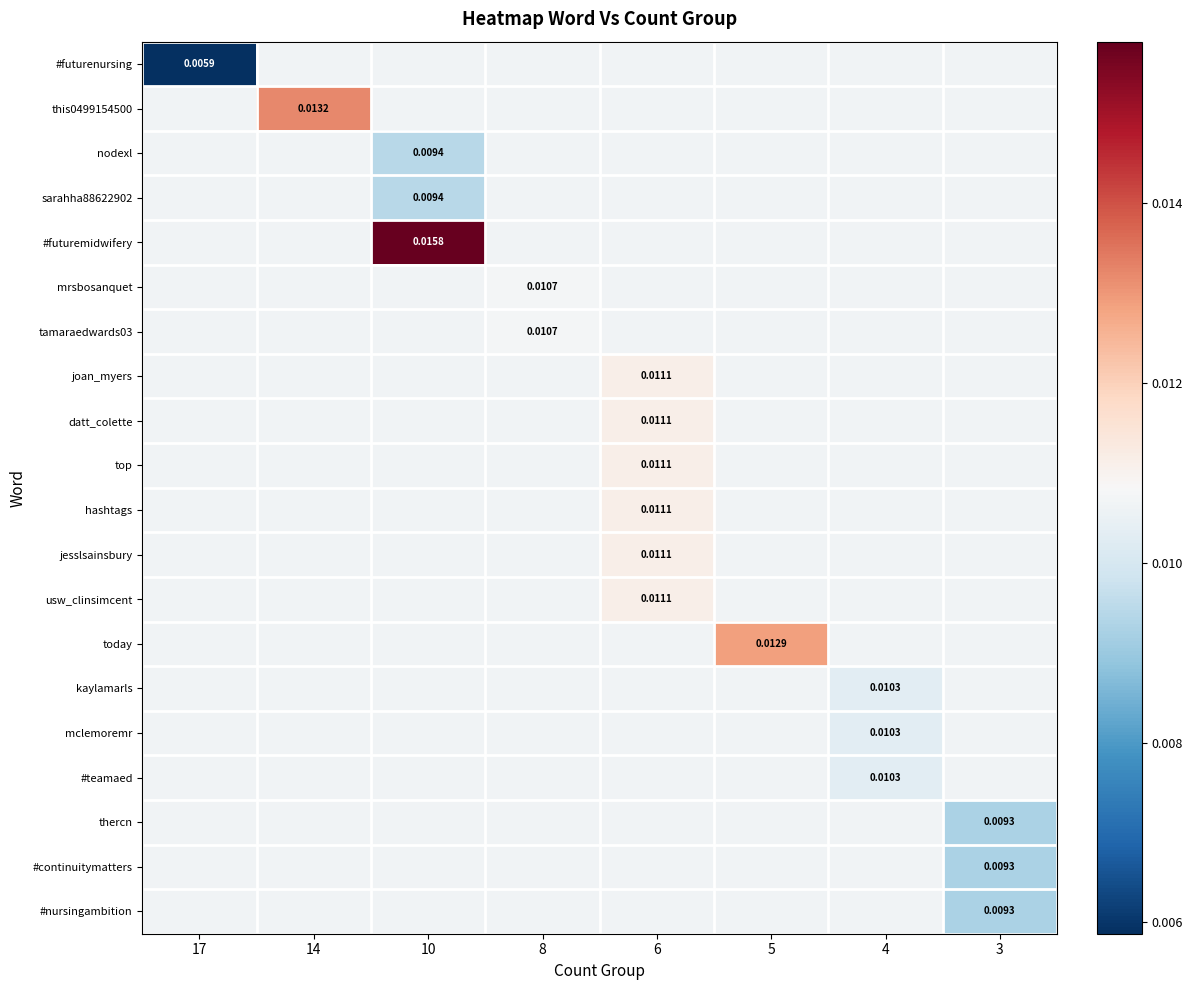

The #teamaed series shows 0.0 at 5. True or false?

True